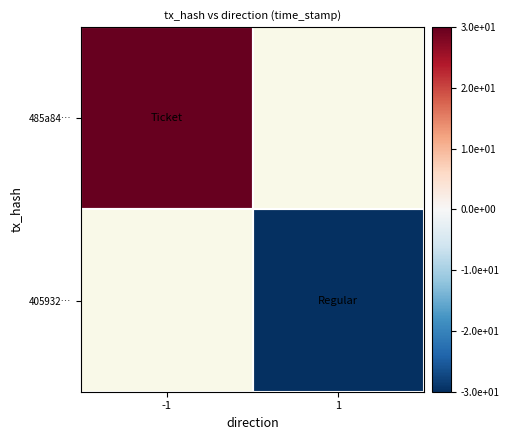

Which category has the highest value in the 485a84… series?

-1